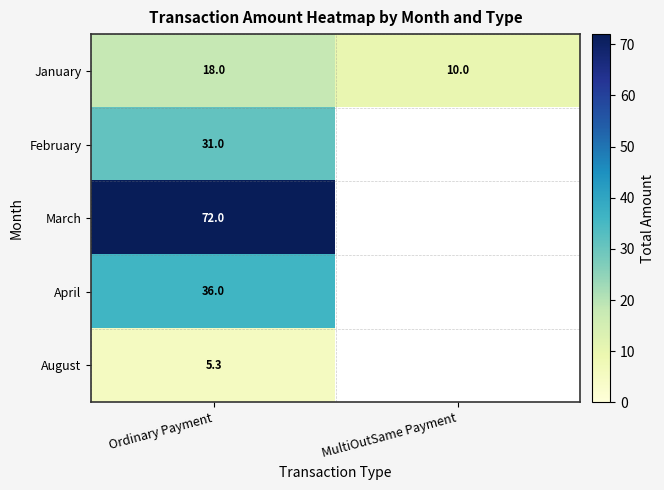

What is the spread (max minus min) of values at Ordinary Payment?

66.7